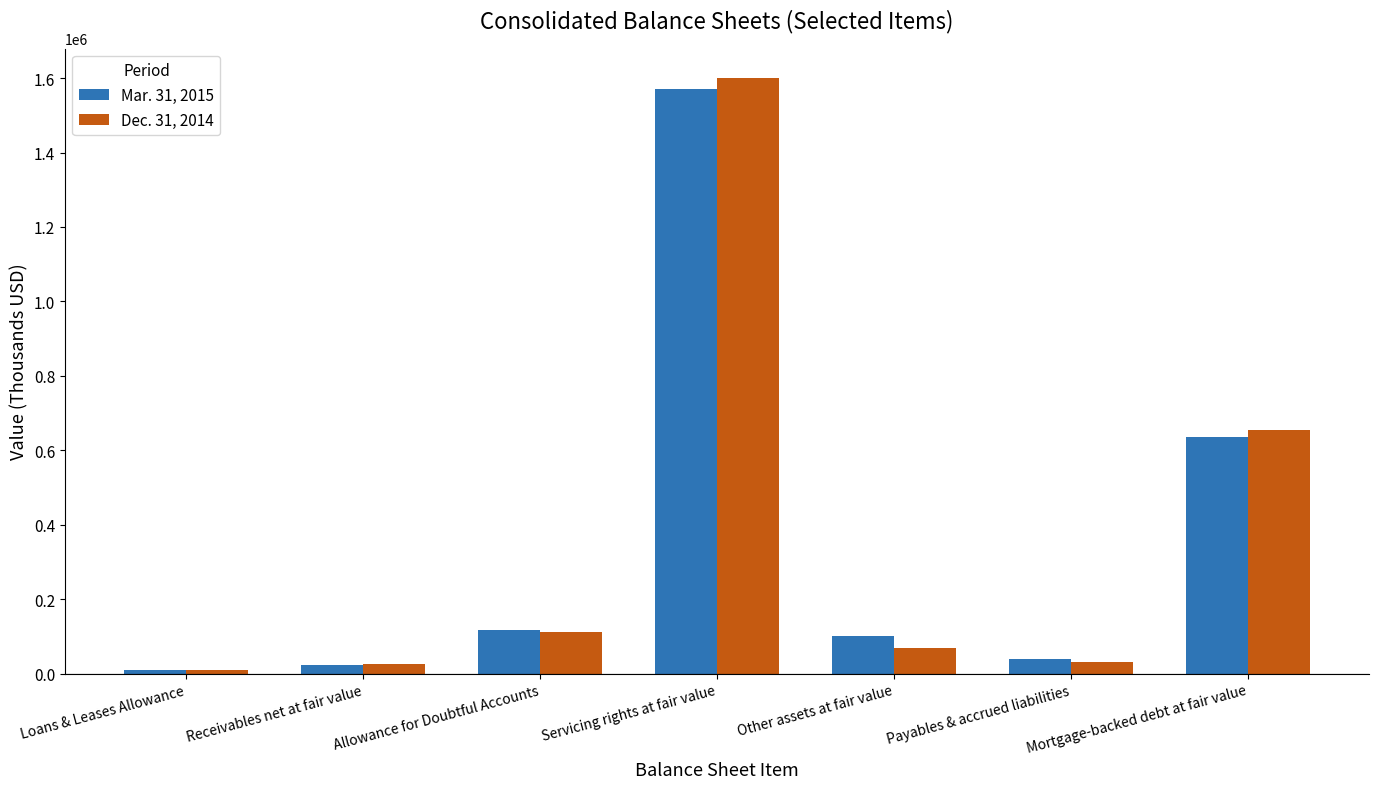

At which label is Dec. 31, 2014 closest to 804787?

Mortgage-backed debt at fair value